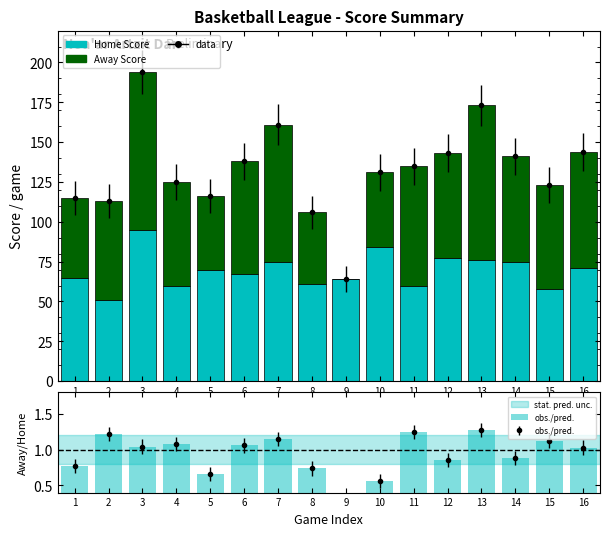

What is the difference between the maximum and minimum values in the Home Score series?

44.0